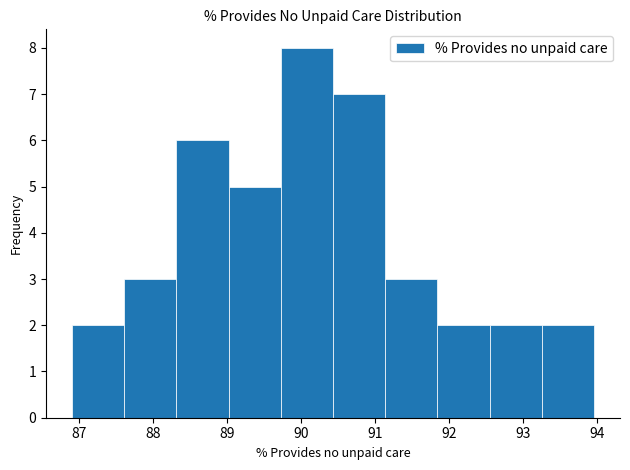

Reading left to right, transcribe this chart: for each bar, give the range it covers on the x-axis and its height. Neither the bar edges nor the heights are printed on the chart, so give them approximately, as read against the axes.

86.9 to 87.6: 2
87.6 to 88.3: 3
88.3 to 89.0: 6
89.0 to 89.7: 5
89.7 to 90.4: 8
90.4 to 91.1: 7
91.1 to 91.8: 3
91.8 to 92.5: 2
92.5 to 93.3: 2
93.3 to 94.0: 2